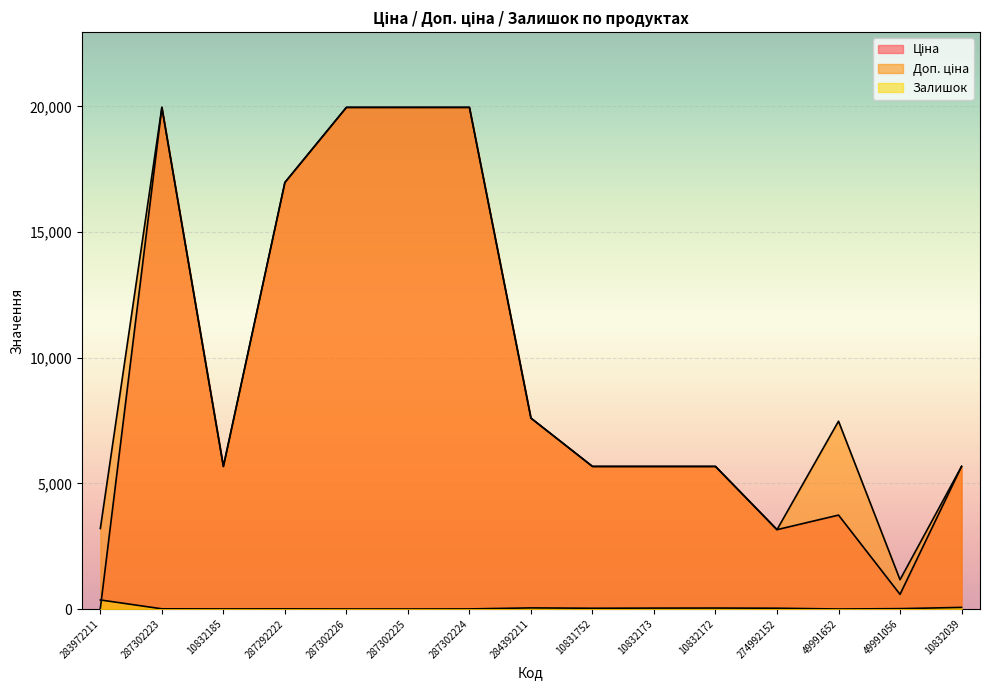

Which label corresponds to the smallest value in the chart?

287302225